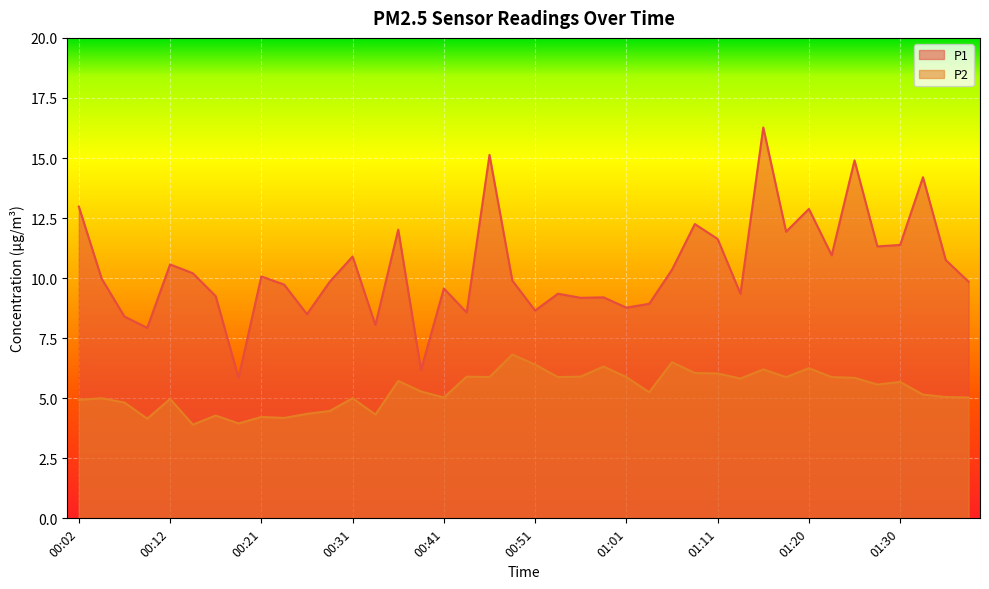

Which series has the widest spread of values?

P1